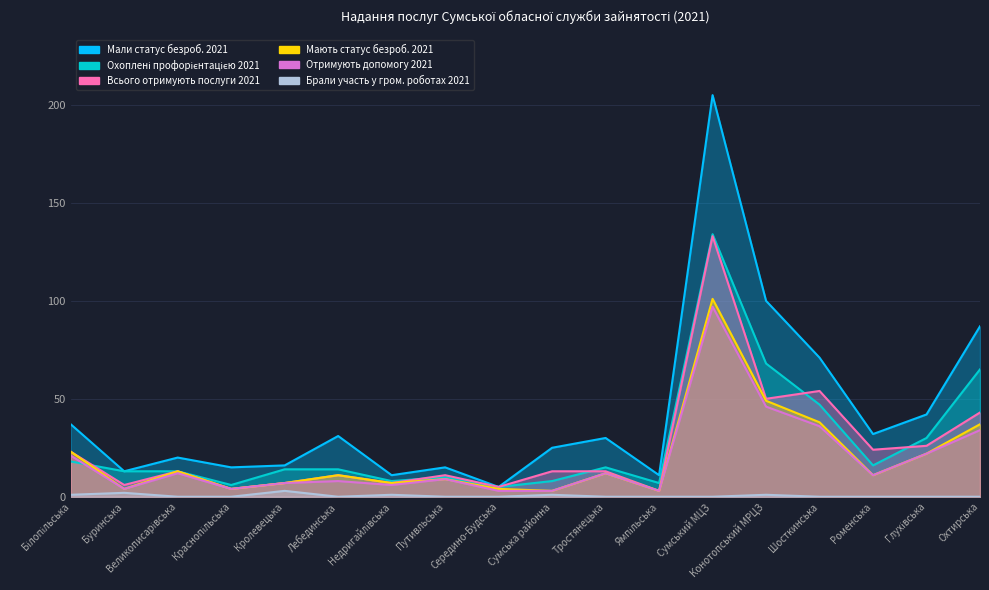

True or false: Всього отримують послуги 2021 and Мають статус безроб. 2021 intersect in this chart.

False